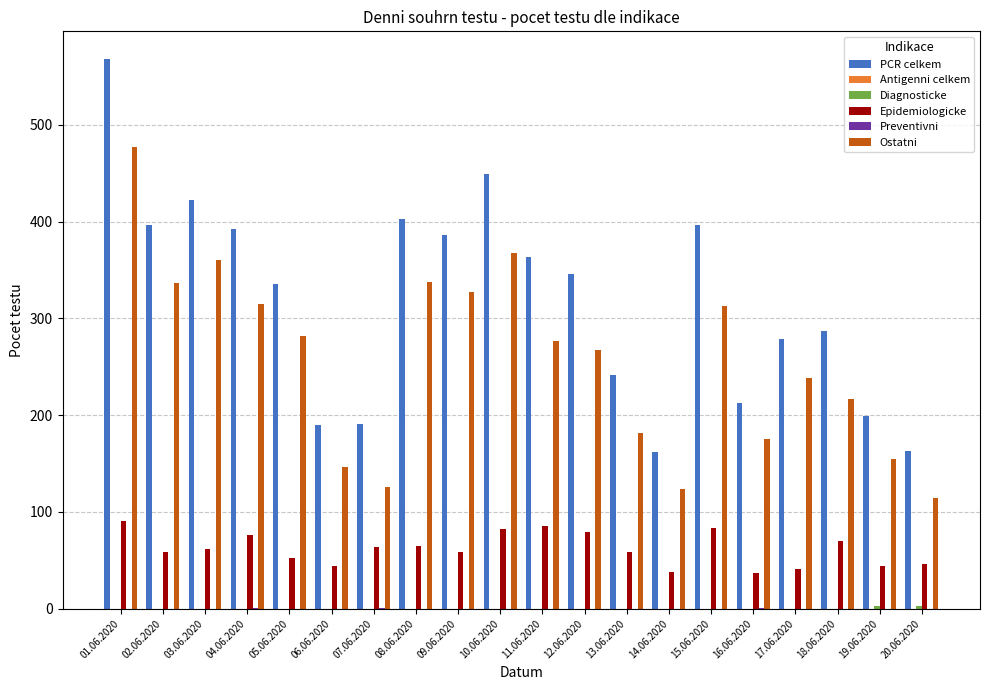

At which category is the sum across all series the highest?

01.06.2020